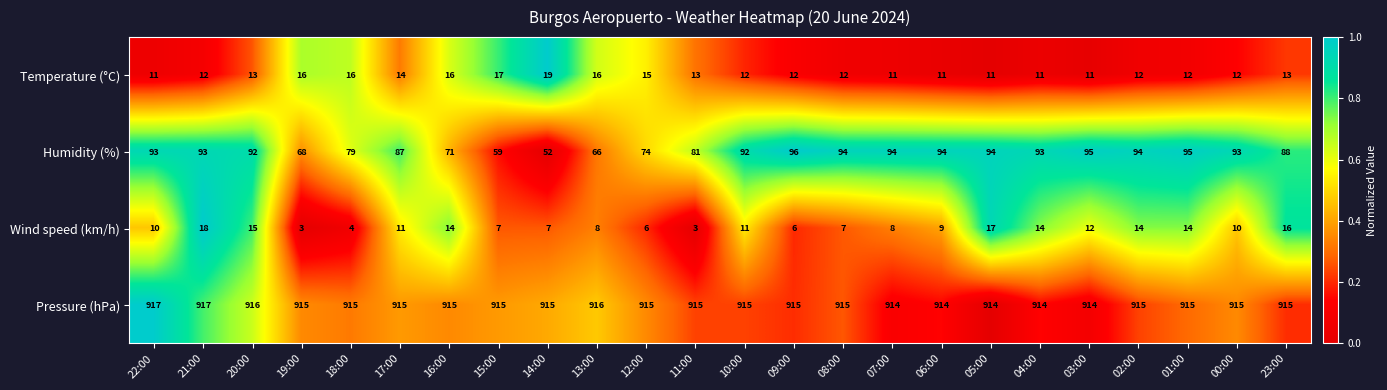

The Pressure (hPa) series shows 1289 at 21:00. True or false?

False